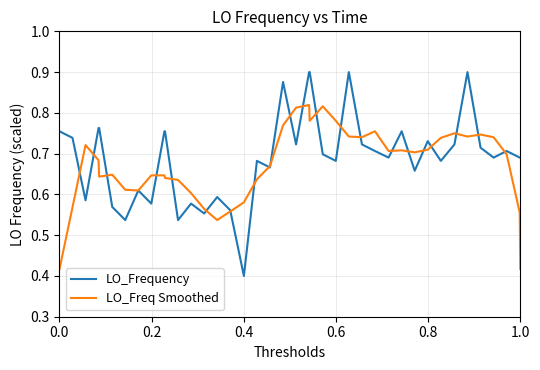

True or false: LO_Frequency and LO_Freq Smoothed intersect in this chart.

True